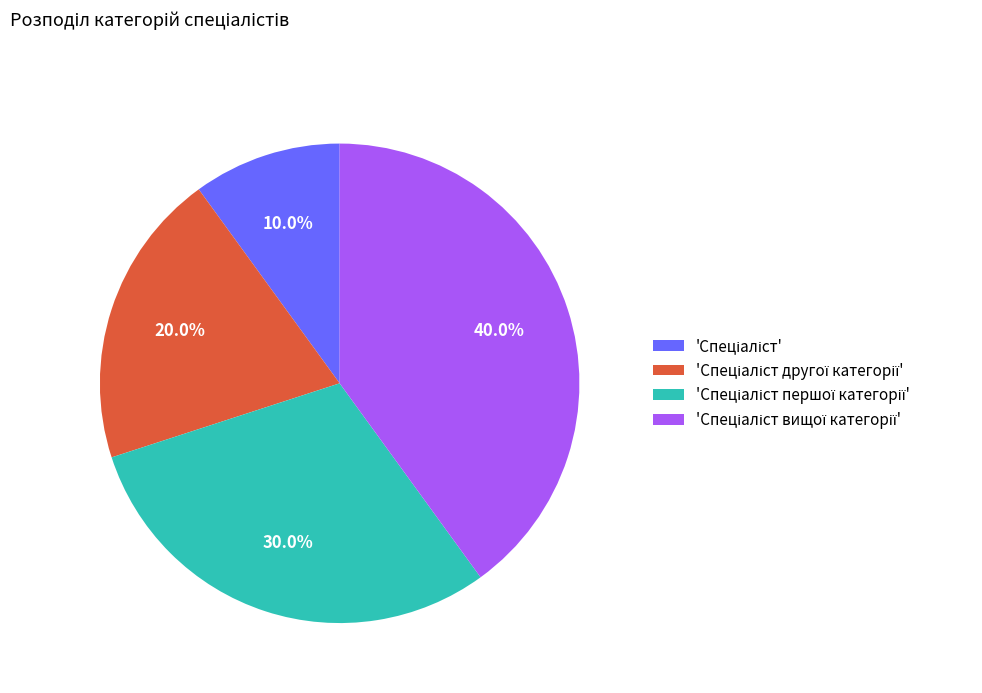

Does any single category account for the majority?

No